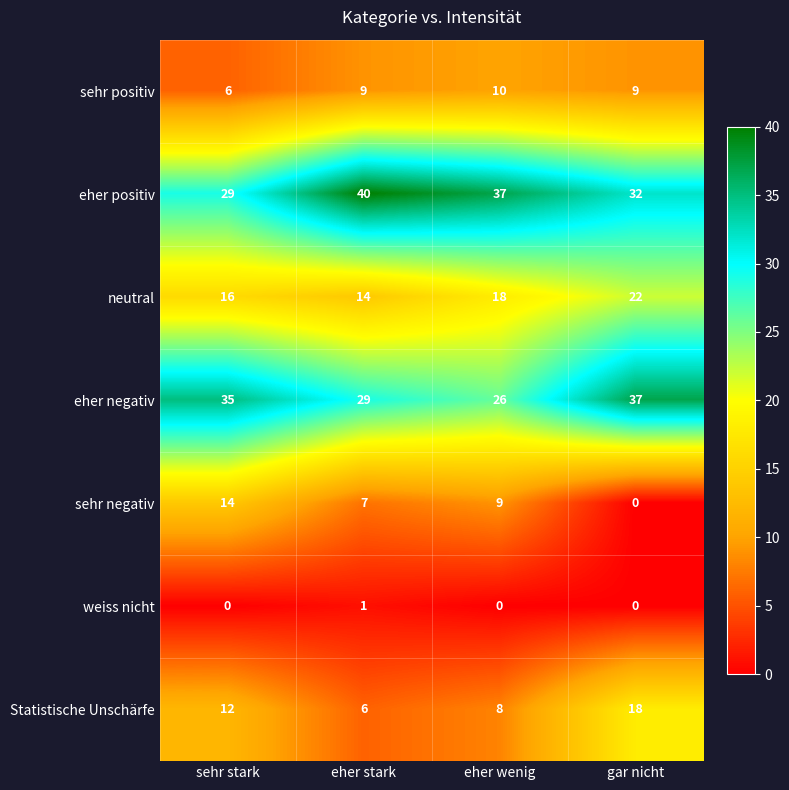

What is the sum of all sehr positiv values?

34